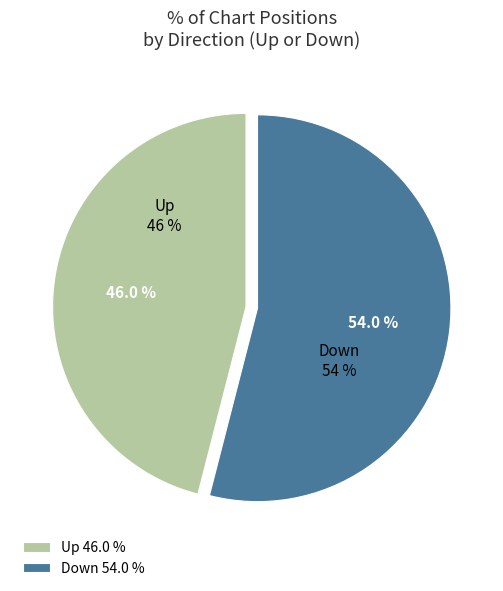

Does up account for over 50% of the chart?

No